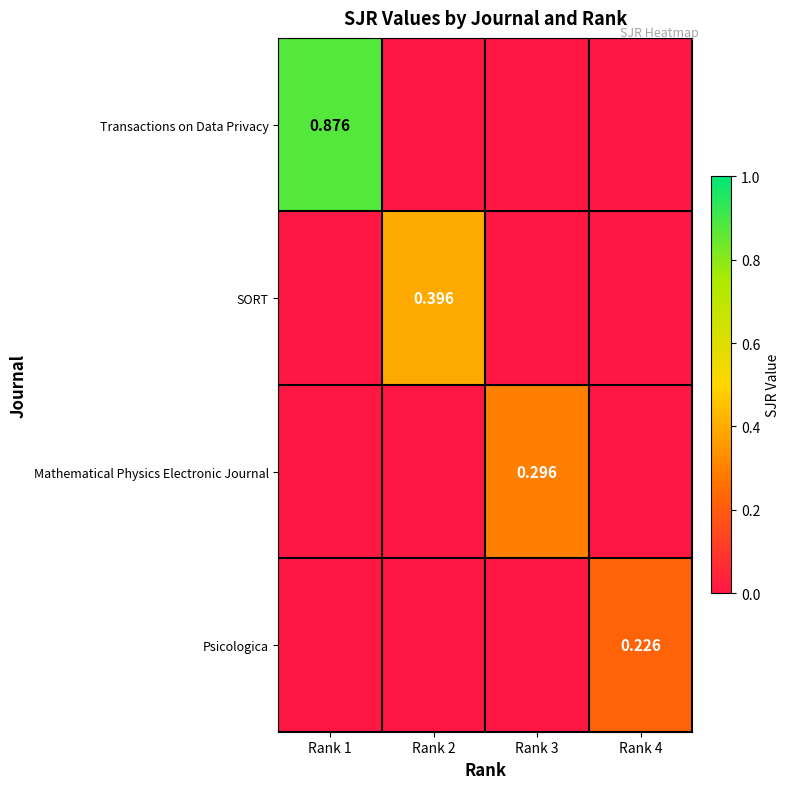

Is the value of SORT at Rank 3 greater than the value of Transactions on Data Privacy at Rank 4?

No